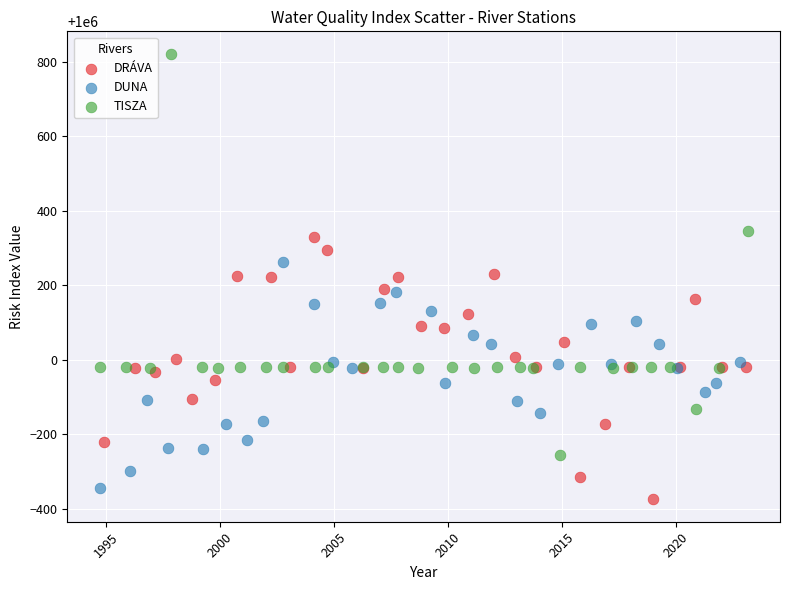

Which series has the widest spread of Y values?

TISZA